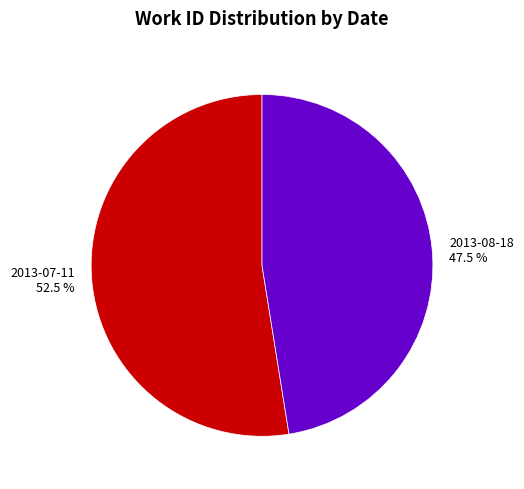

How many slices are in this pie chart?

2